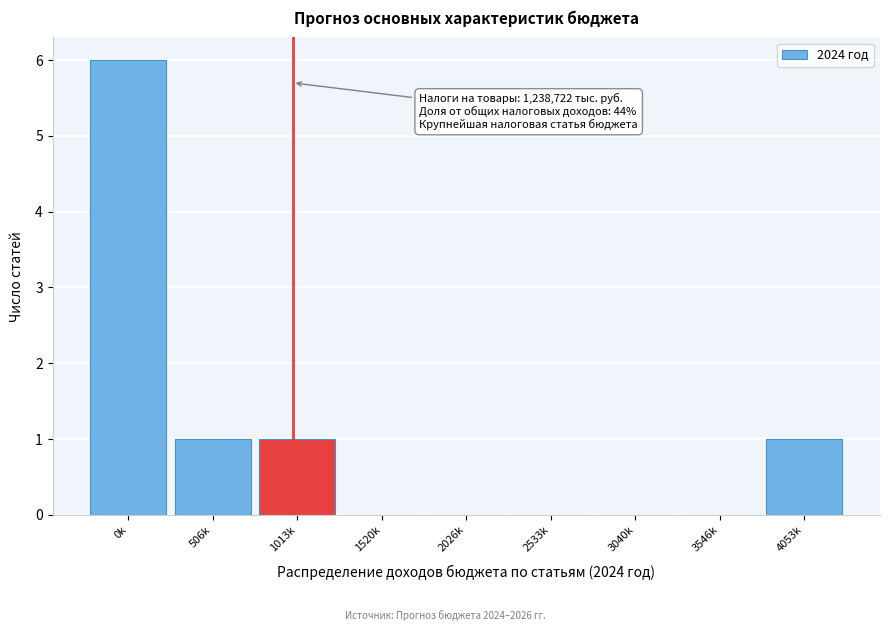

Reading left to right, list all the values displayed in this chart.

0k=6	506k=1	1013k=1	1520k=0	2026k=0	2533k=0	3040k=0	3546k=0	4053k=1